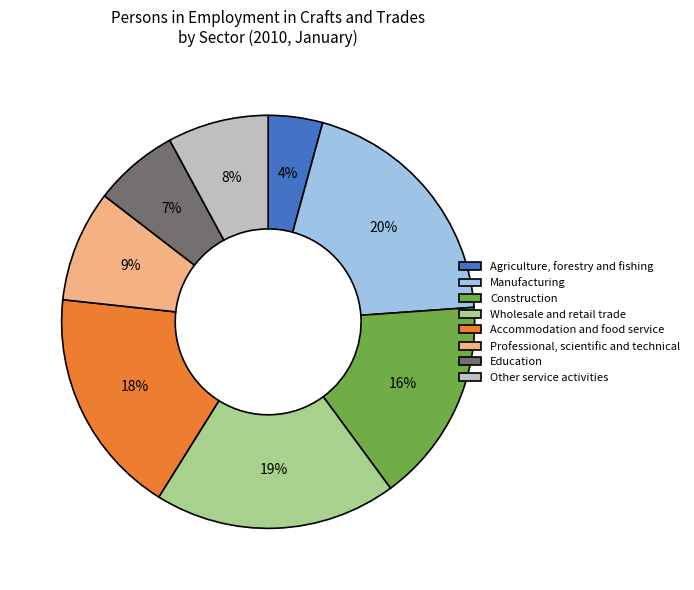

To the nearest percent, what is the average slice percentage?

12%